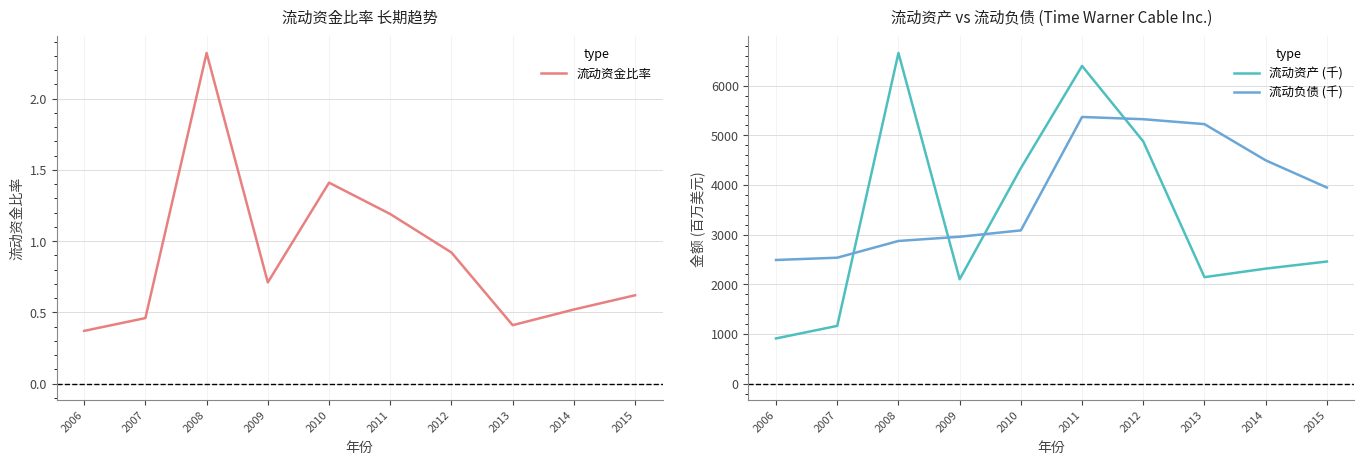

What is the lowest value of the 流动负债 (千) series?

2490